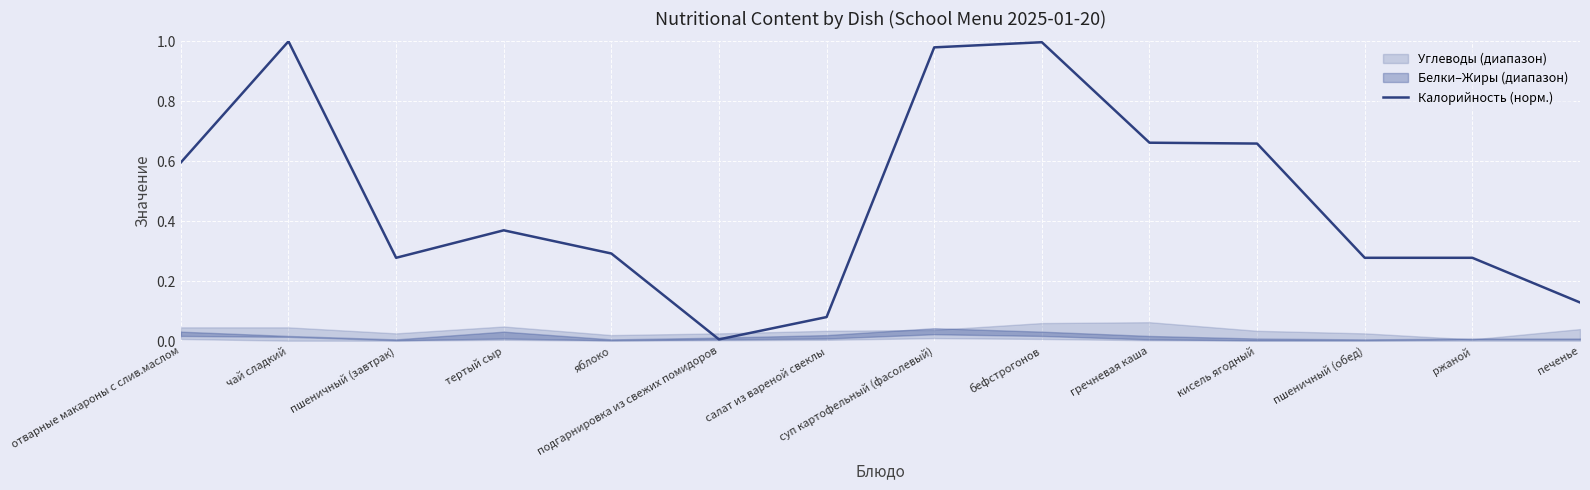

Reading left to right, what are all the values shown in this chart?

0.6	1.0	0.3	0.4	0.3	0.0	0.1	1.0	1.0	0.7	0.7	0.3	0.3	0.1